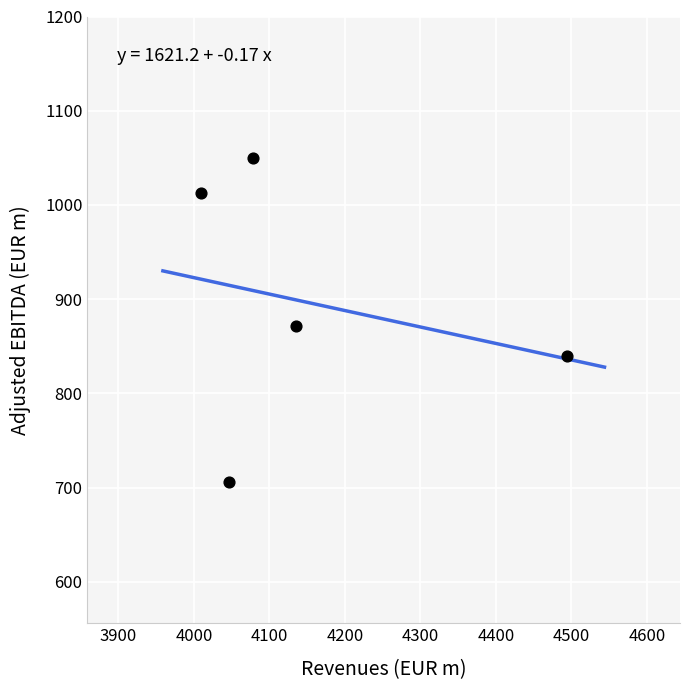

What is the range of X values (max minus min)?

485